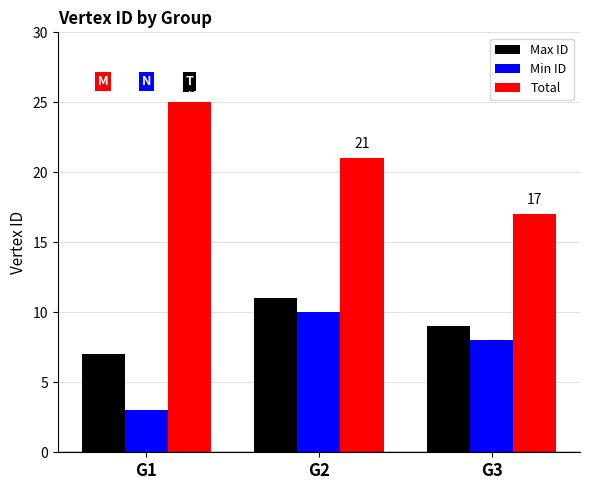

What is the average value of the Min ID series?

7